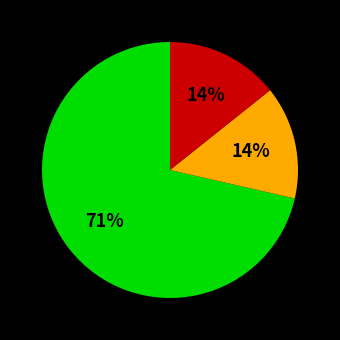

To the nearest percent, what is the average slice percentage?

33%